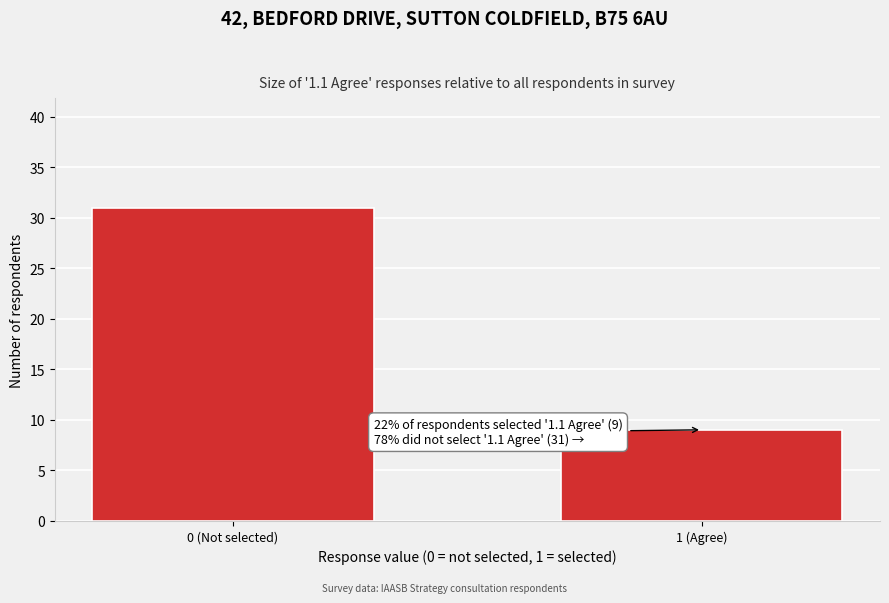

Reading left to right, transcribe all the data shown in this chart.

0 (Not selected)=31	1 (Agree)=9